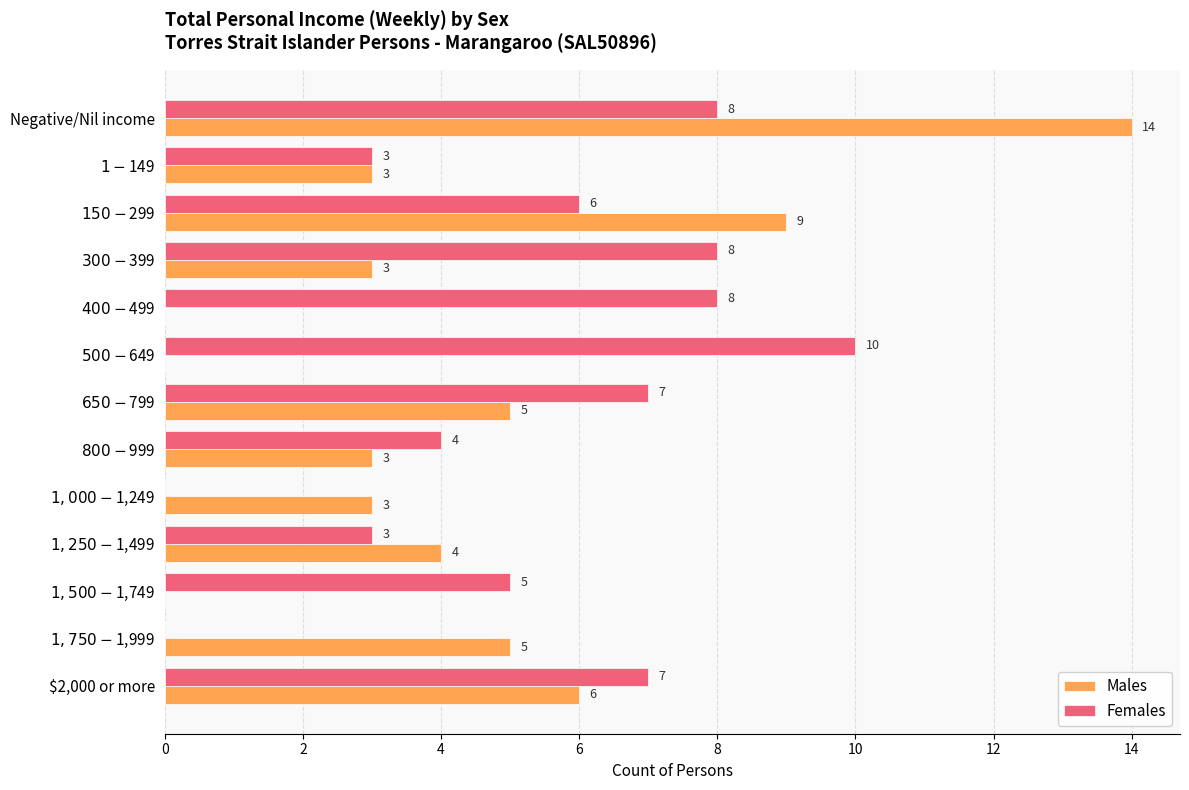

Which series has the largest total across all categories?

Females